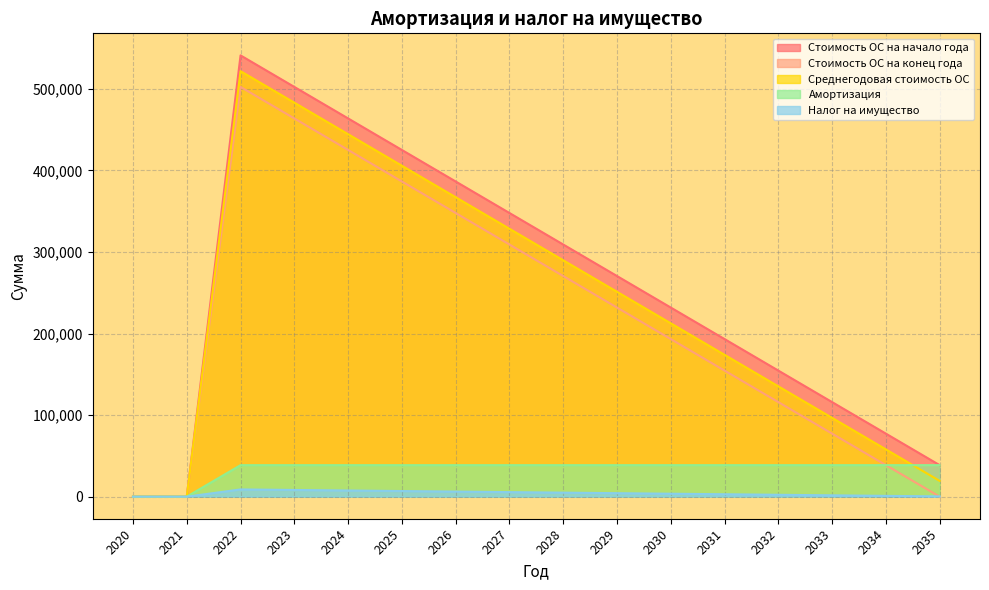

At how many categories does at least one series exceed 406107?

4